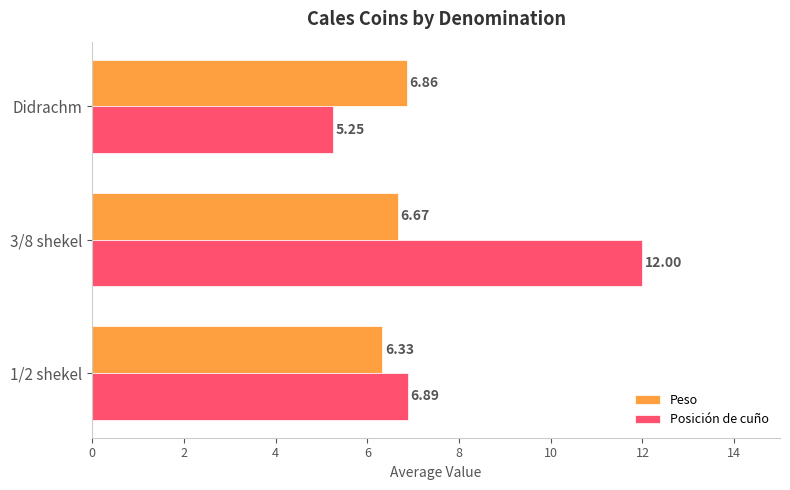

Which category has the highest value across all series?

3/8 shekel